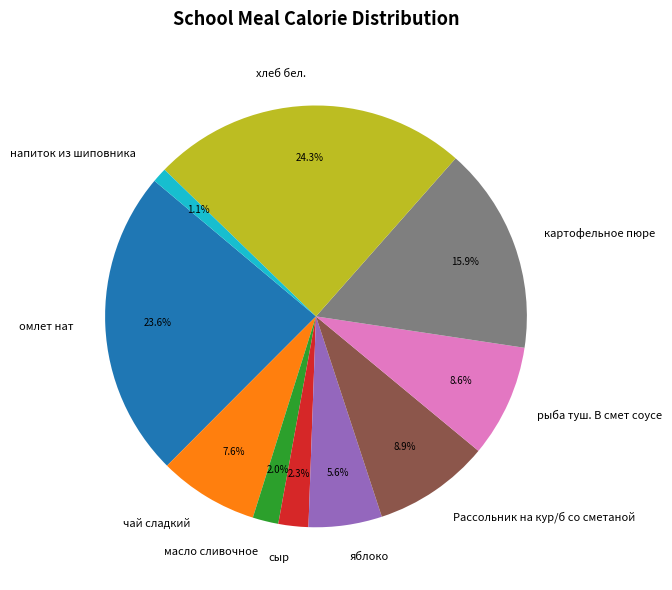

Is there any slice that represents more than half of the pie?

No